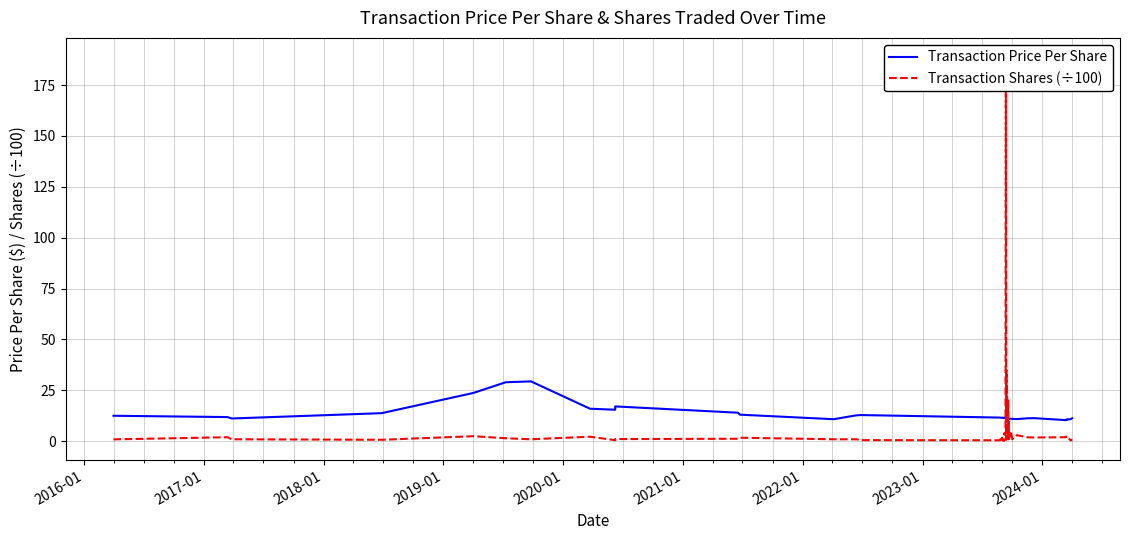

In Transaction Price Per Share, how many points are lower than both neighbors (excluding endpoints)?

10